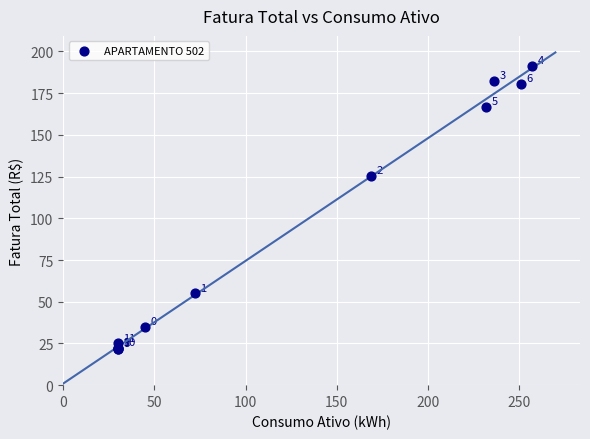

What Y value in the scatter plot is closest to 106?

125.4